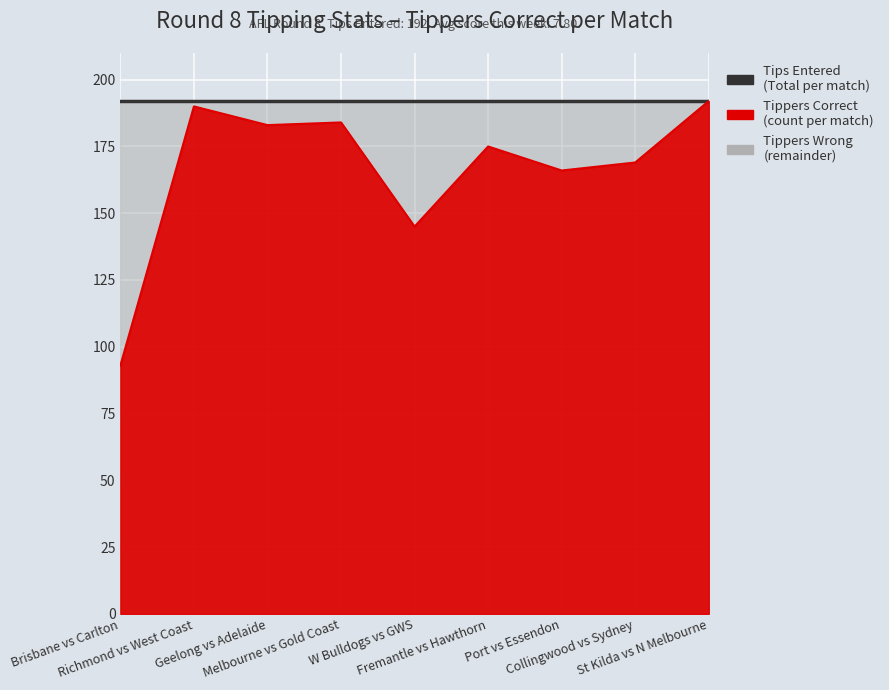

Between Match 3 and Match 9, which is larger?

Match 9